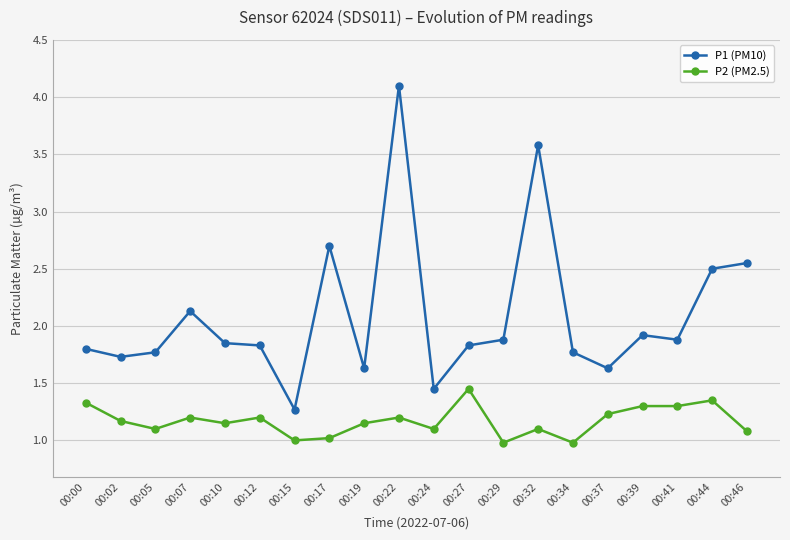

How many series are shown in this chart?

2